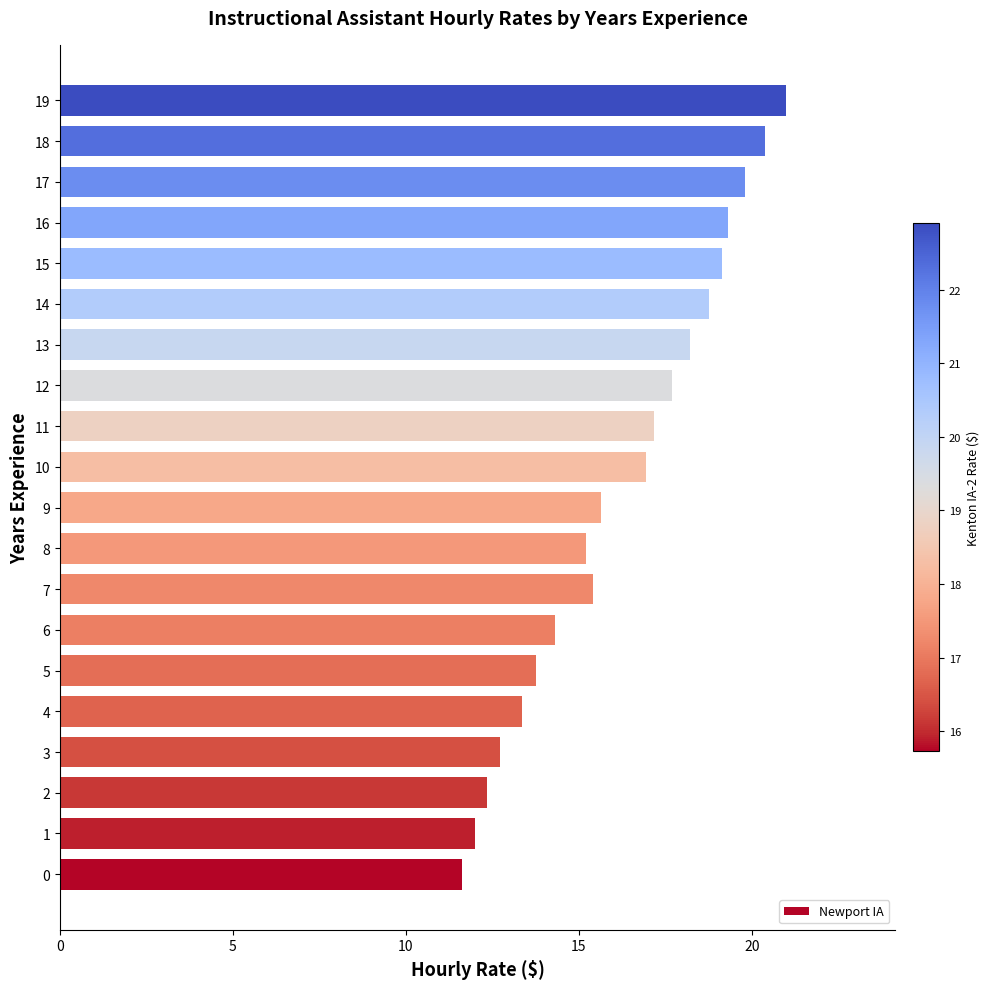

Between 13 and 0, which is larger?

13